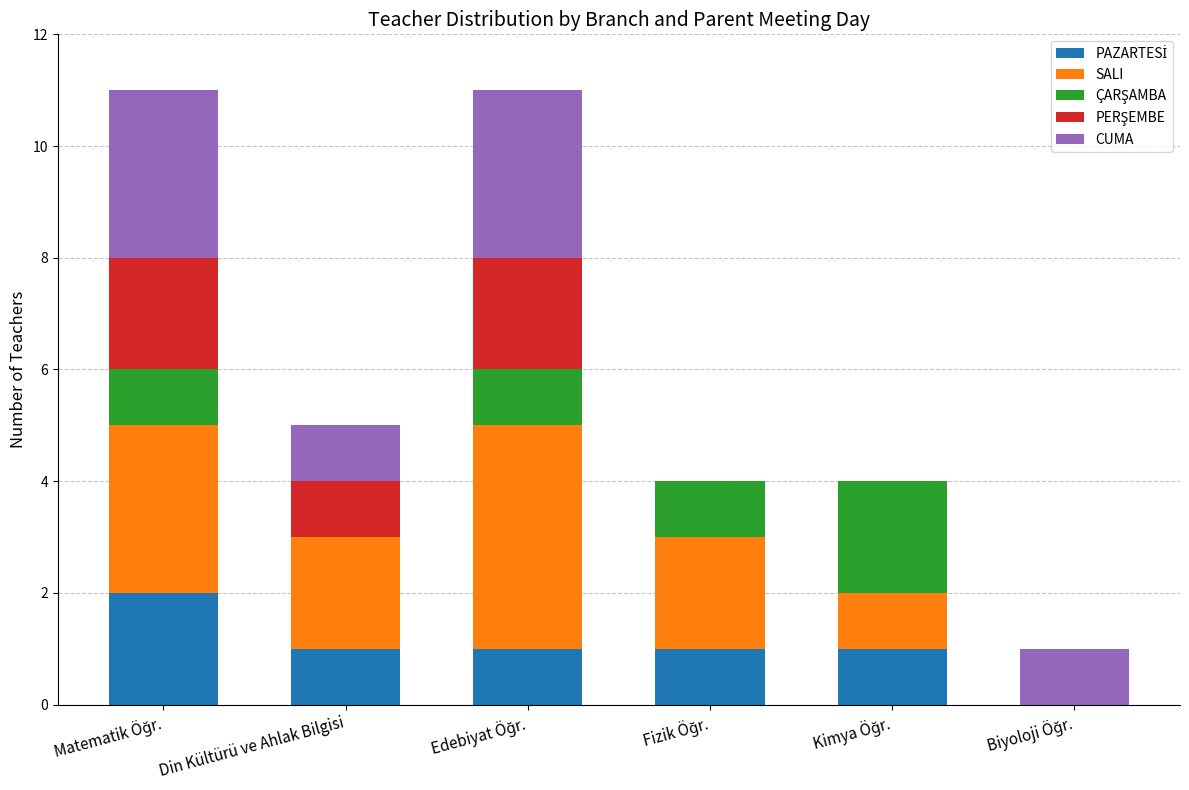

At which label is PAZARTESİ closest to 1?

Din Kültürü ve Ahlak Bilgisi